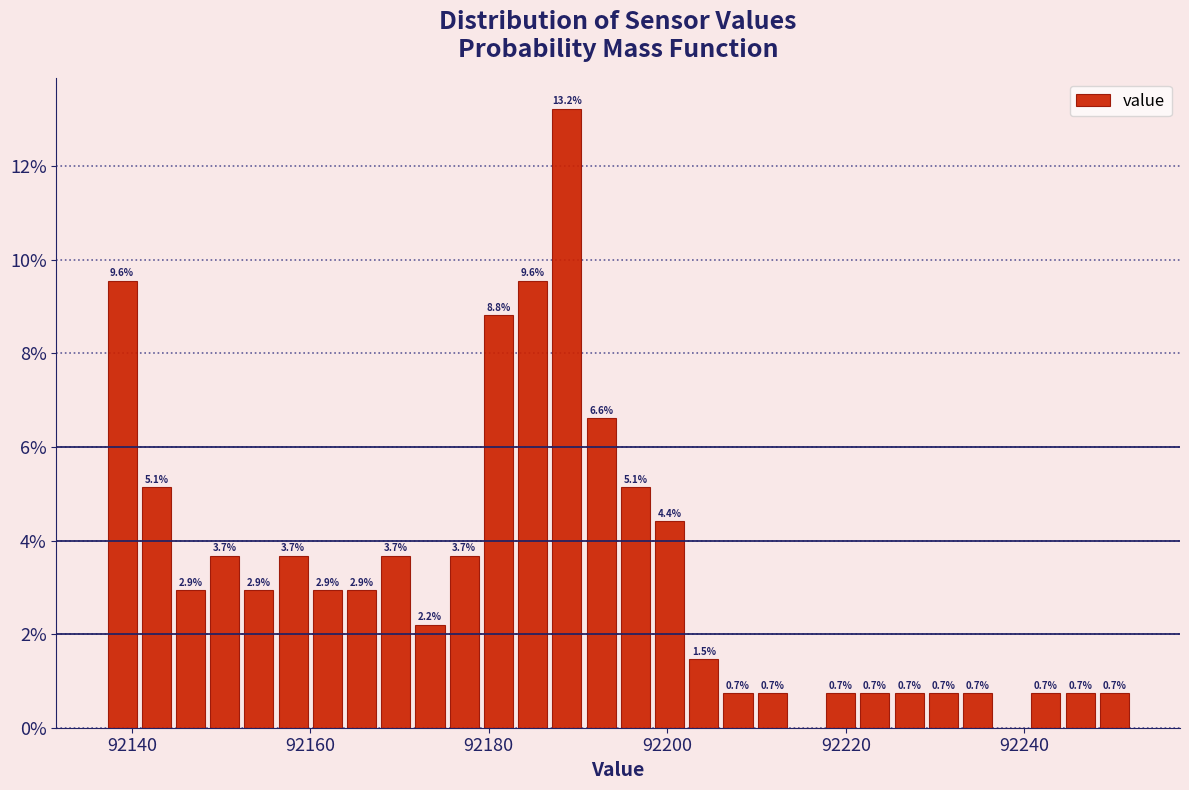

Around what value on the x-axis is the tallest bar? Give the approximate position of its centre, as read against the axis.

92188